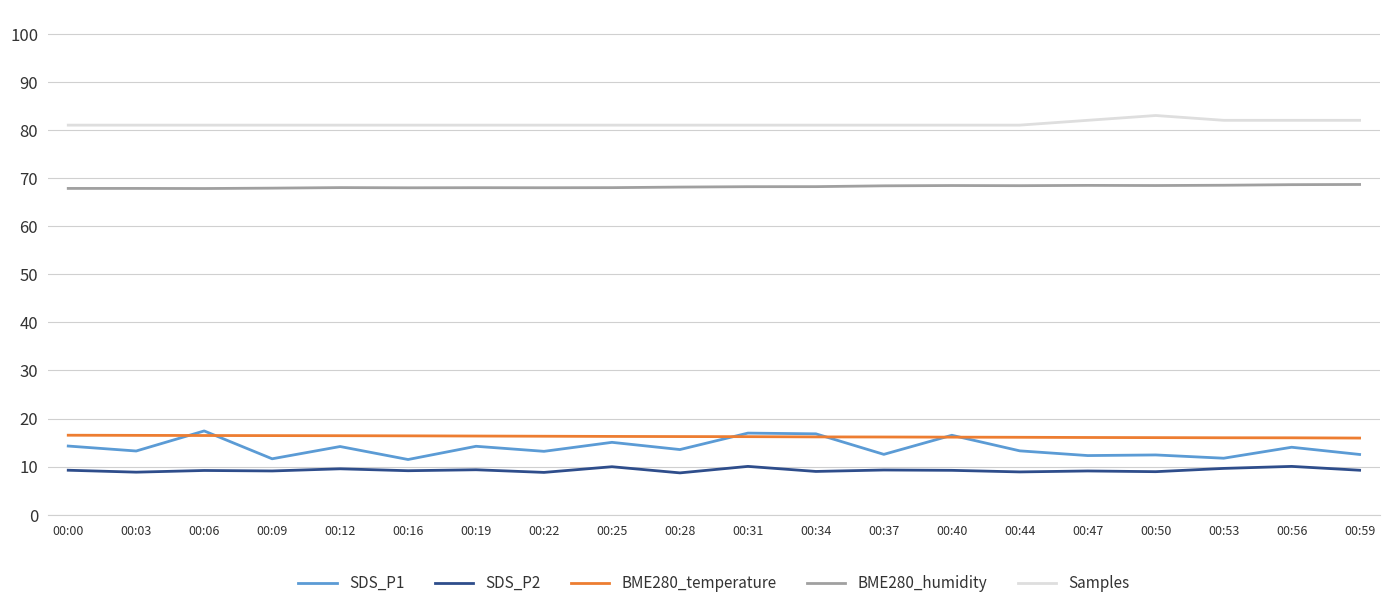

How many categories are shown in the chart?

20